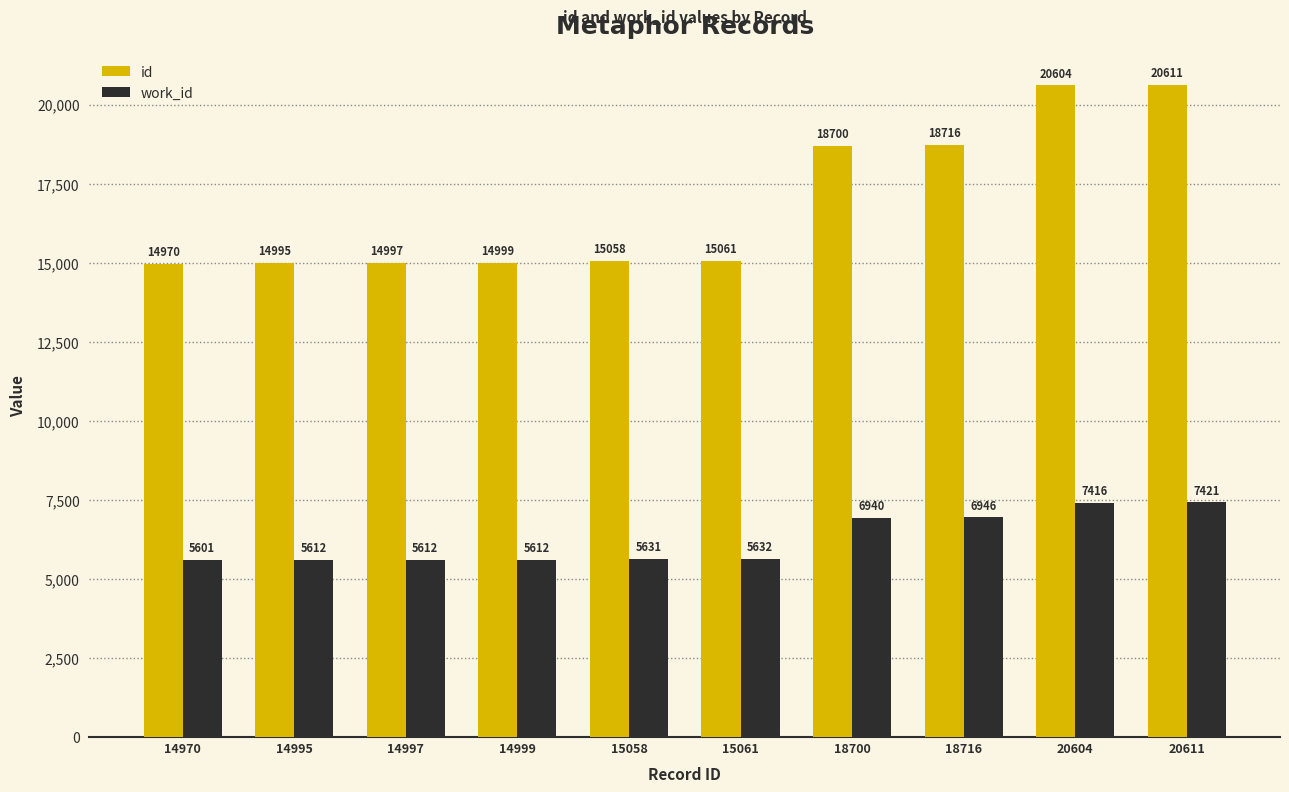

Reading left to right, transcribe all the data shown in this chart.

id: 14970=14970	14995=14995	14997=14997	14999=14999	15058=15058	15061=15061	18700=18700	18716=18716	20604=20604	20611=20611
work_id: 14970=5601	14995=5612	14997=5612	14999=5612	15058=5631	15061=5632	18700=6940	18716=6946	20604=7416	20611=7421